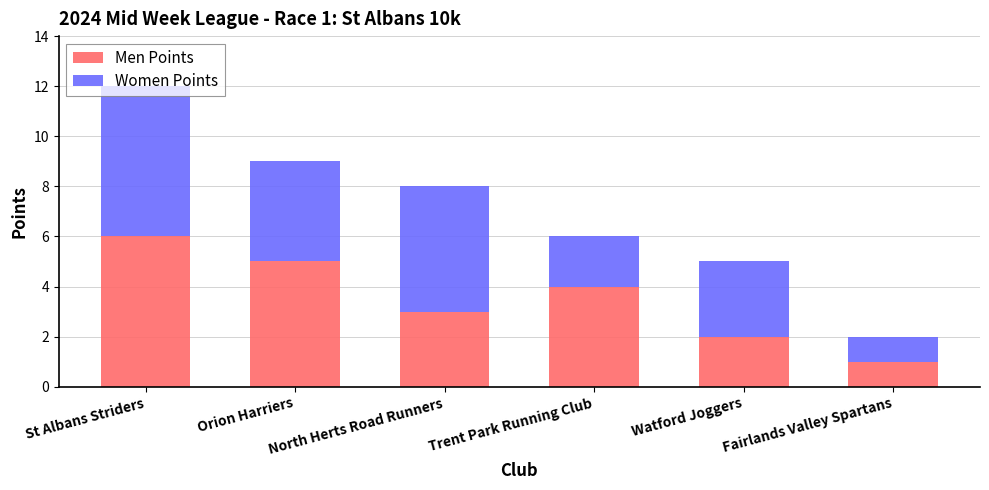

What is the value of the Men Points bar at the 2nd from the left?

5